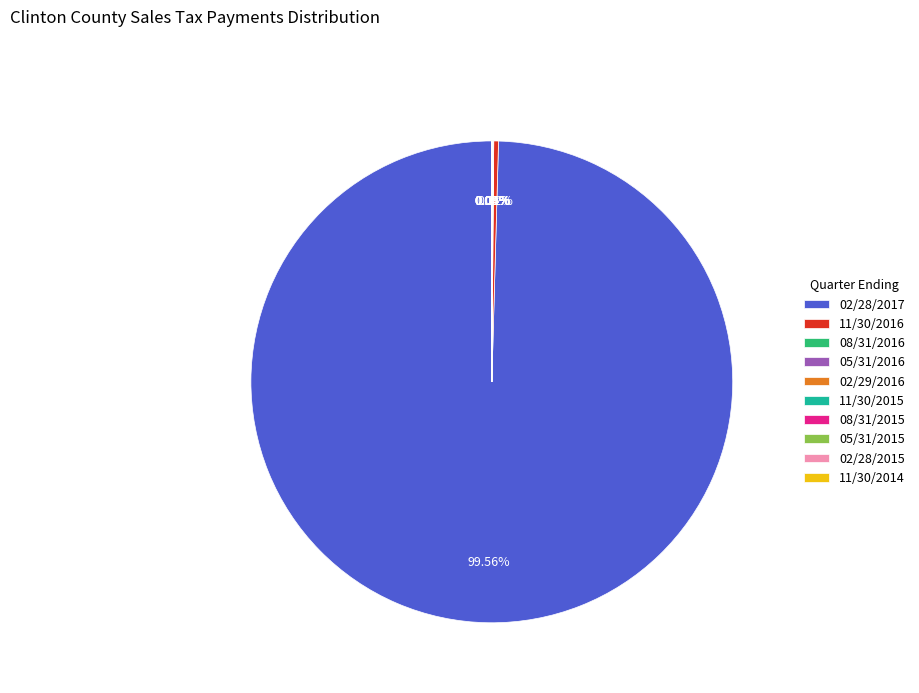

Does 02/28/2017 represent more than half of the total?

Yes